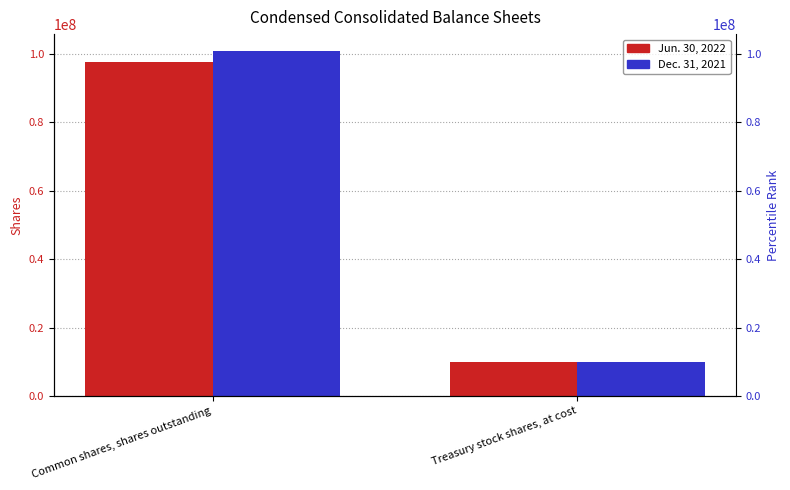

Which category has the highest value in the Jun. 30, 2022 series?

Common shares, shares outstanding